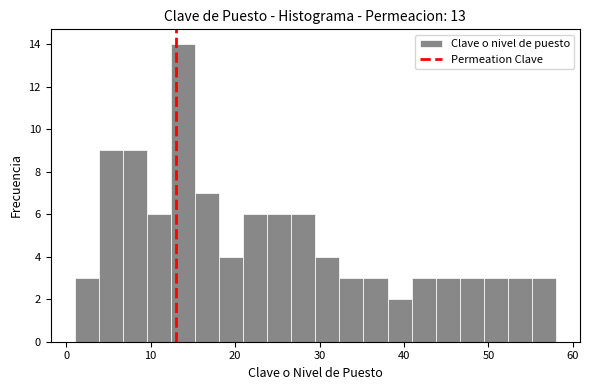

Read against the x-axis, roughly where is the centre of the tallest bar?

14